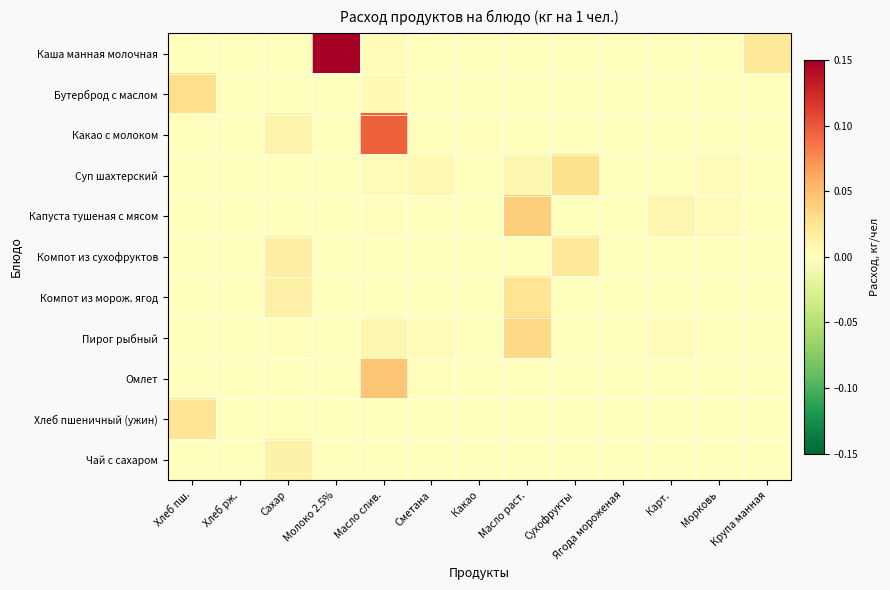

Reading left to right, what are all the values shown in this chart?

Каша манная молочная: Хлеб пш.=0.0	Хлеб рж.=0.0	Сахар=0.0	Молоко 2.5%=0.1	Масло слив.=0.0	Сметана=0.0	Какао=0.0	Масло раст.=0.0	Сухофрукты=0.0	Ягода мороженая=0.0	Карт.=0.0	Морковь=0.0	Крупа манная=0.0
Бутерброд с маслом: Хлеб пш.=0.0	Хлеб рж.=0.0	Сахар=0.0	Молоко 2.5%=0.0	Масло слив.=0.0	Сметана=0.0	Какао=0.0	Масло раст.=0.0	Сухофрукты=0.0	Ягода мороженая=0.0	Карт.=0.0	Морковь=0.0	Крупа манная=0.0
Какао с молоком: Хлеб пш.=0.0	Хлеб рж.=0.0	Сахар=0.0	Молоко 2.5%=0.0	Масло слив.=0.1	Сметана=0.0	Какао=0.0	Масло раст.=0.0	Сухофрукты=0.0	Ягода мороженая=0.0	Карт.=0.0	Морковь=0.0	Крупа манная=0.0
Суп шахтерский: Хлеб пш.=0.0	Хлеб рж.=0.0	Сахар=0.0	Молоко 2.5%=0.0	Масло слив.=0.0	Сметана=0.0	Какао=0.0	Масло раст.=0.0	Сухофрукты=0.0	Ягода мороженая=0.0	Карт.=0.0	Морковь=0.0	Крупа манная=0.0
Капуста тушеная с мясом: Хлеб пш.=0.0	Хлеб рж.=0.0	Сахар=0.0	Молоко 2.5%=0.0	Масло слив.=0.0	Сметана=0.0	Какао=0.0	Масло раст.=0.0	Сухофрукты=0.0	Ягода мороженая=0.0	Карт.=0.0	Морковь=0.0	Крупа манная=0.0
Компот из сухофруктов: Хлеб пш.=0.0	Хлеб рж.=0.0	Сахар=0.0	Молоко 2.5%=0.0	Масло слив.=0.0	Сметана=0.0	Какао=0.0	Масло раст.=0.0	Сухофрукты=0.0	Ягода мороженая=0.0	Карт.=0.0	Морковь=0.0	Крупа манная=0.0
Компот из морож. ягод: Хлеб пш.=0.0	Хлеб рж.=0.0	Сахар=0.0	Молоко 2.5%=0.0	Масло слив.=0.0	Сметана=0.0	Какао=0.0	Масло раст.=0.0	Сухофрукты=0.0	Ягода мороженая=0.0	Карт.=0.0	Морковь=0.0	Крупа манная=0.0
Пирог рыбный: Хлеб пш.=0.0	Хлеб рж.=0.0	Сахар=0.0	Молоко 2.5%=0.0	Масло слив.=0.0	Сметана=0.0	Какао=0.0	Масло раст.=0.0	Сухофрукты=0.0	Ягода мороженая=0.0	Карт.=0.0	Морковь=0.0	Крупа манная=0.0
Омлет: Хлеб пш.=0.0	Хлеб рж.=0.0	Сахар=0.0	Молоко 2.5%=0.0	Масло слив.=0.0	Сметана=0.0	Какао=0.0	Масло раст.=0.0	Сухофрукты=0.0	Ягода мороженая=0.0	Карт.=0.0	Морковь=0.0	Крупа манная=0.0
Хлеб пшеничный (ужин): Хлеб пш.=0.0	Хлеб рж.=0.0	Сахар=0.0	Молоко 2.5%=0.0	Масло слив.=0.0	Сметана=0.0	Какао=0.0	Масло раст.=0.0	Сухофрукты=0.0	Ягода мороженая=0.0	Карт.=0.0	Морковь=0.0	Крупа манная=0.0
Чай с сахаром: Хлеб пш.=0.0	Хлеб рж.=0.0	Сахар=0.0	Молоко 2.5%=0.0	Масло слив.=0.0	Сметана=0.0	Какао=0.0	Масло раст.=0.0	Сухофрукты=0.0	Ягода мороженая=0.0	Карт.=0.0	Морковь=0.0	Крупа манная=0.0